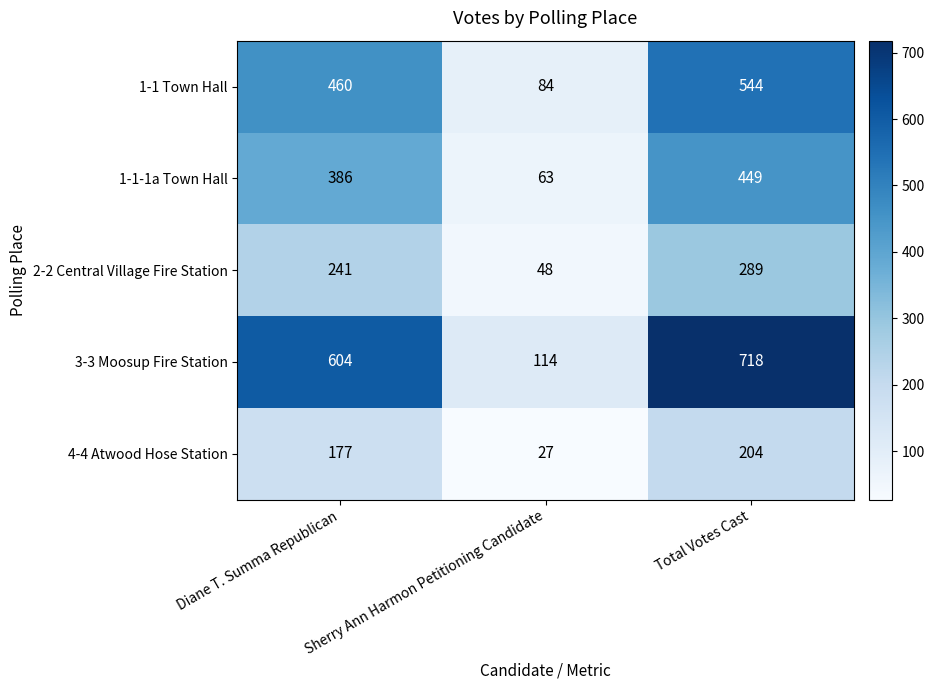

What is the average value of the 1-1-1a Town Hall series?

299